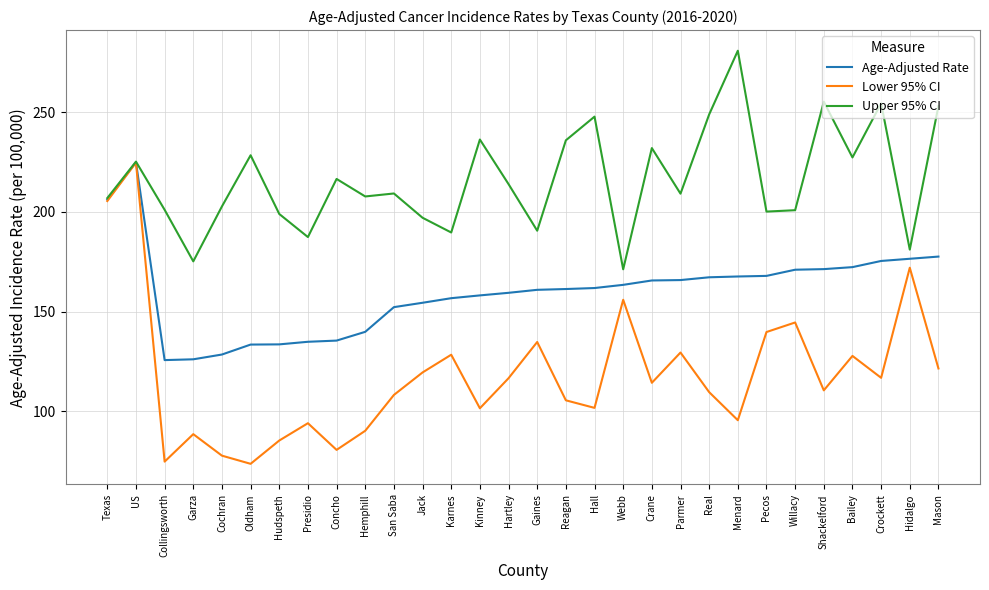

List the series in order of their overall mean, highest first.

Upper 95% CI, Age-Adjusted Rate, Lower 95% CI